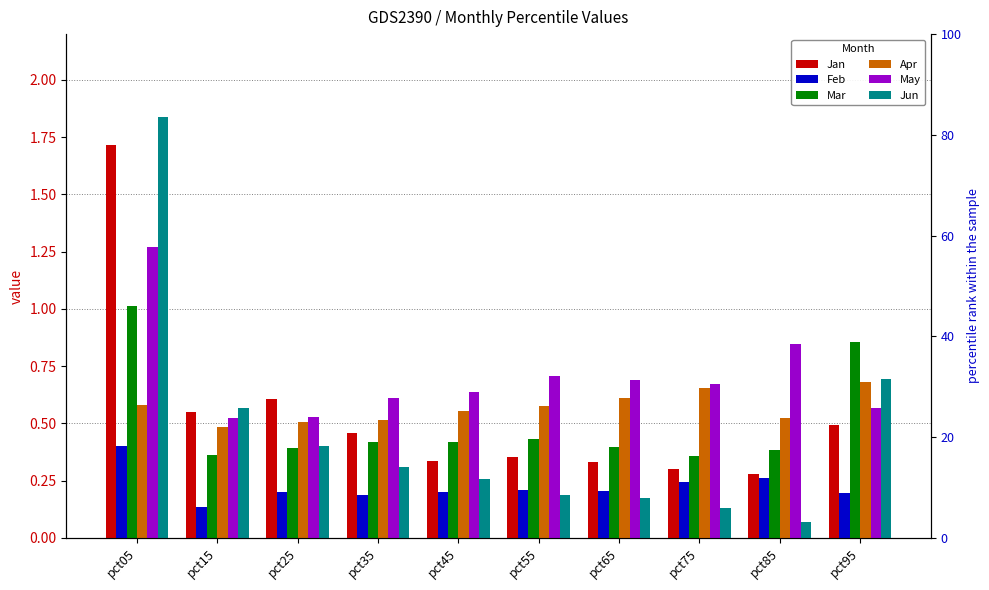

Reading right to left, what are all the values shown in this chart?

Jan: 0.5	0.3	0.3	0.3	0.4	0.3	0.5	0.6	0.6	1.7
Feb: 0.2	0.3	0.2	0.2	0.2	0.2	0.2	0.2	0.1	0.4
Mar: 0.9	0.4	0.4	0.4	0.4	0.4	0.4	0.4	0.4	1.0
Apr: 0.7	0.5	0.7	0.6	0.6	0.6	0.5	0.5	0.5	0.6
May: 0.6	0.8	0.7	0.7	0.7	0.6	0.6	0.5	0.5	1.3
Jun: 0.7	0.1	0.1	0.2	0.2	0.3	0.3	0.4	0.6	1.8